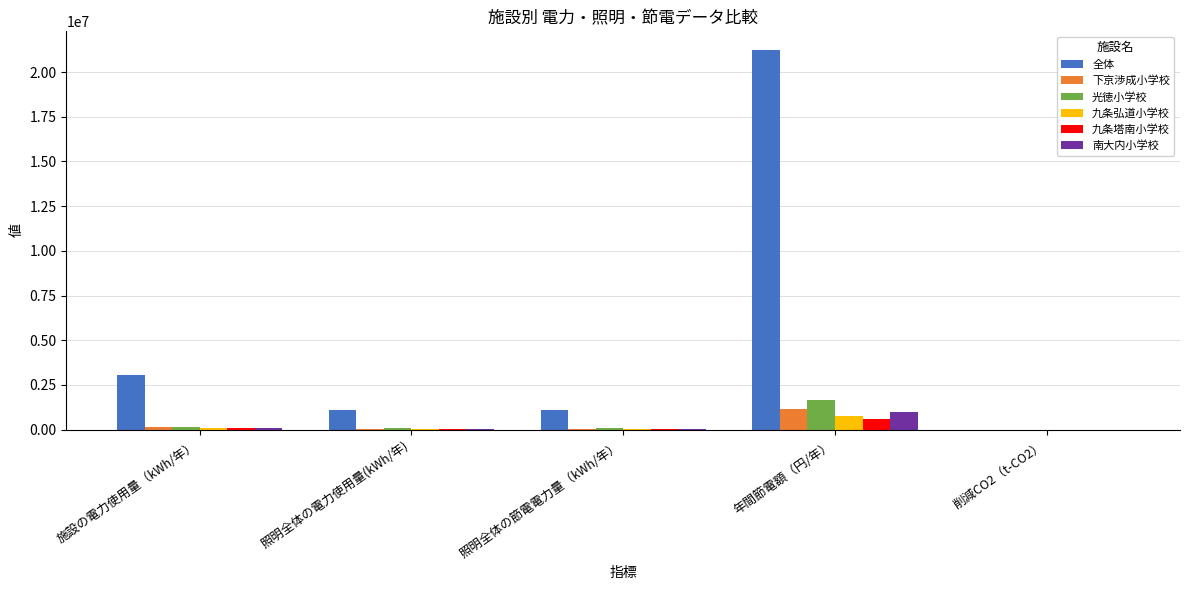

Which category has the highest value in the 九条塔南小学校 series?

年間節電額（円/年）